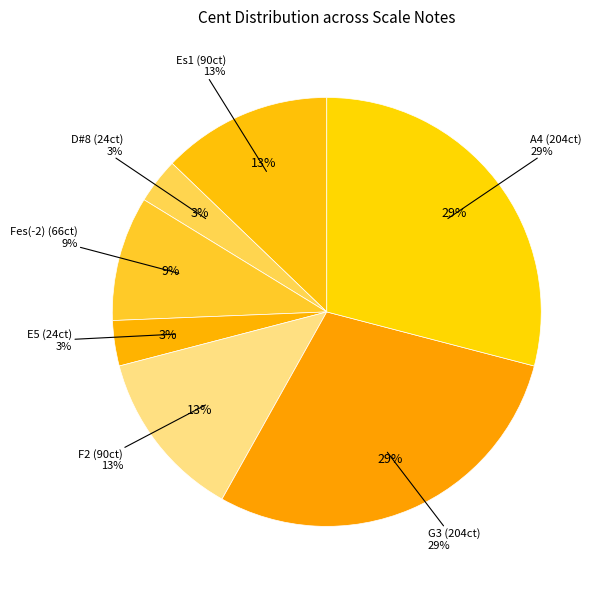

Count the number of slices in the pie.

7